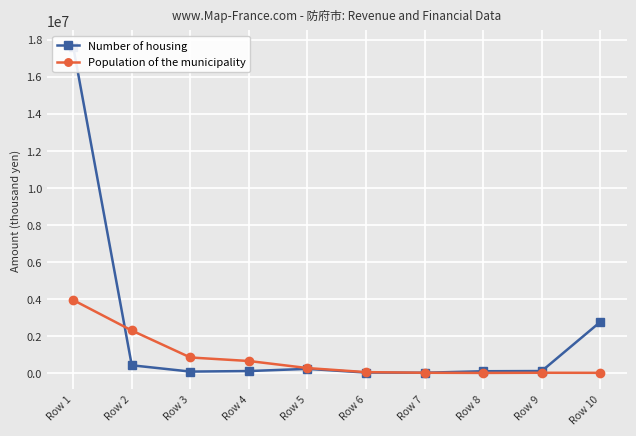

Is it true that Number of housing equals 19940 at Row 6?

True